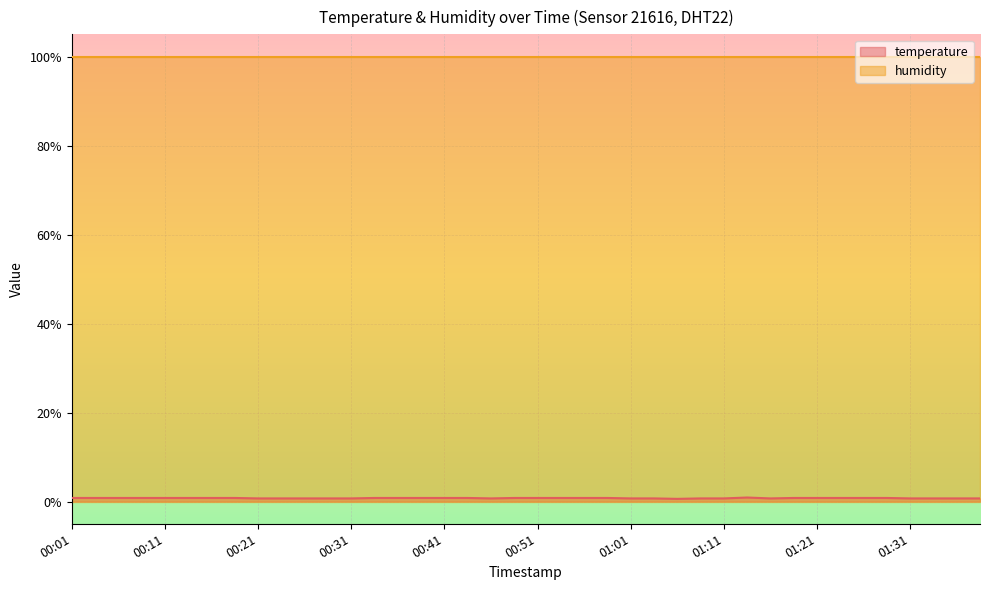

What is the label of the 33rd point from the right?

00:18